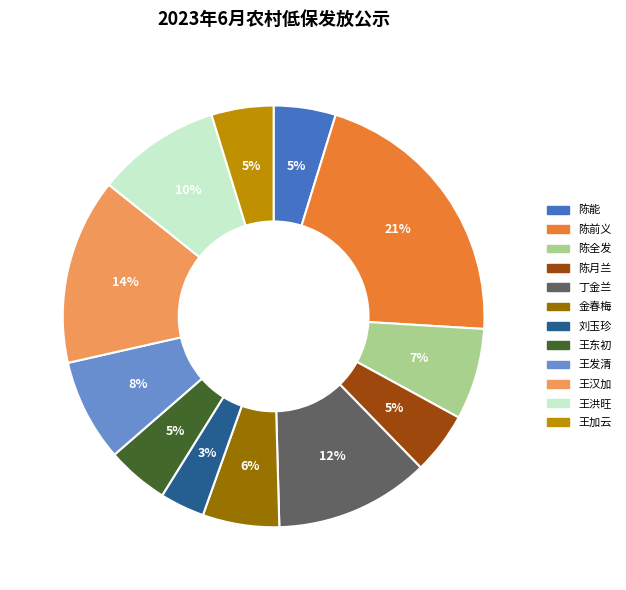

Which category has the smallest portion of the pie?

刘玉珍